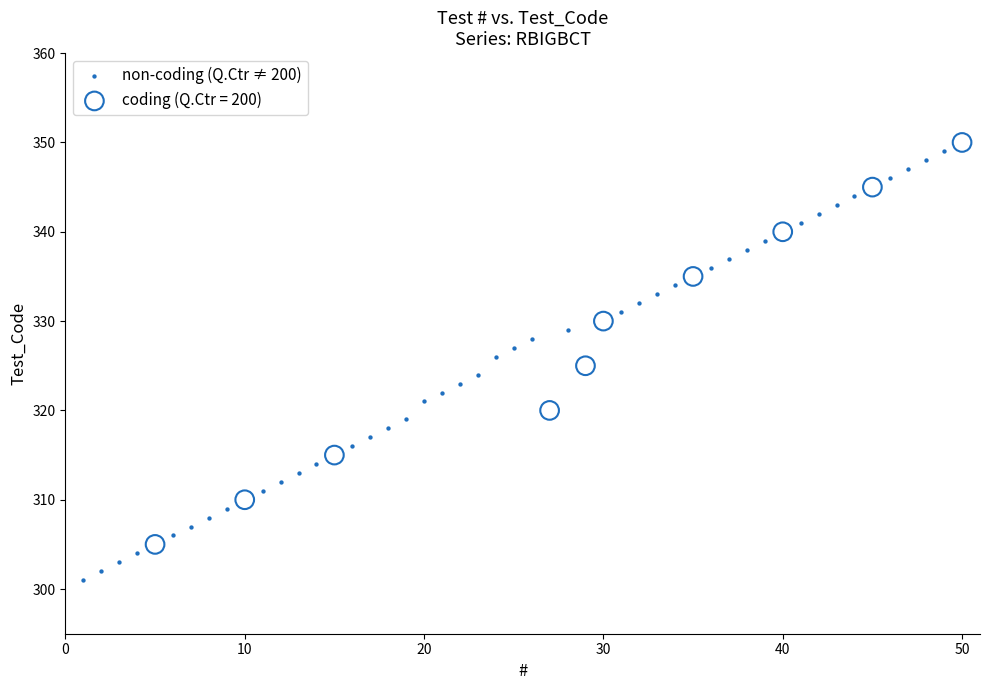

Which series contains the lowest Y value?

non-coding (Q.Ctr ≠ 200)